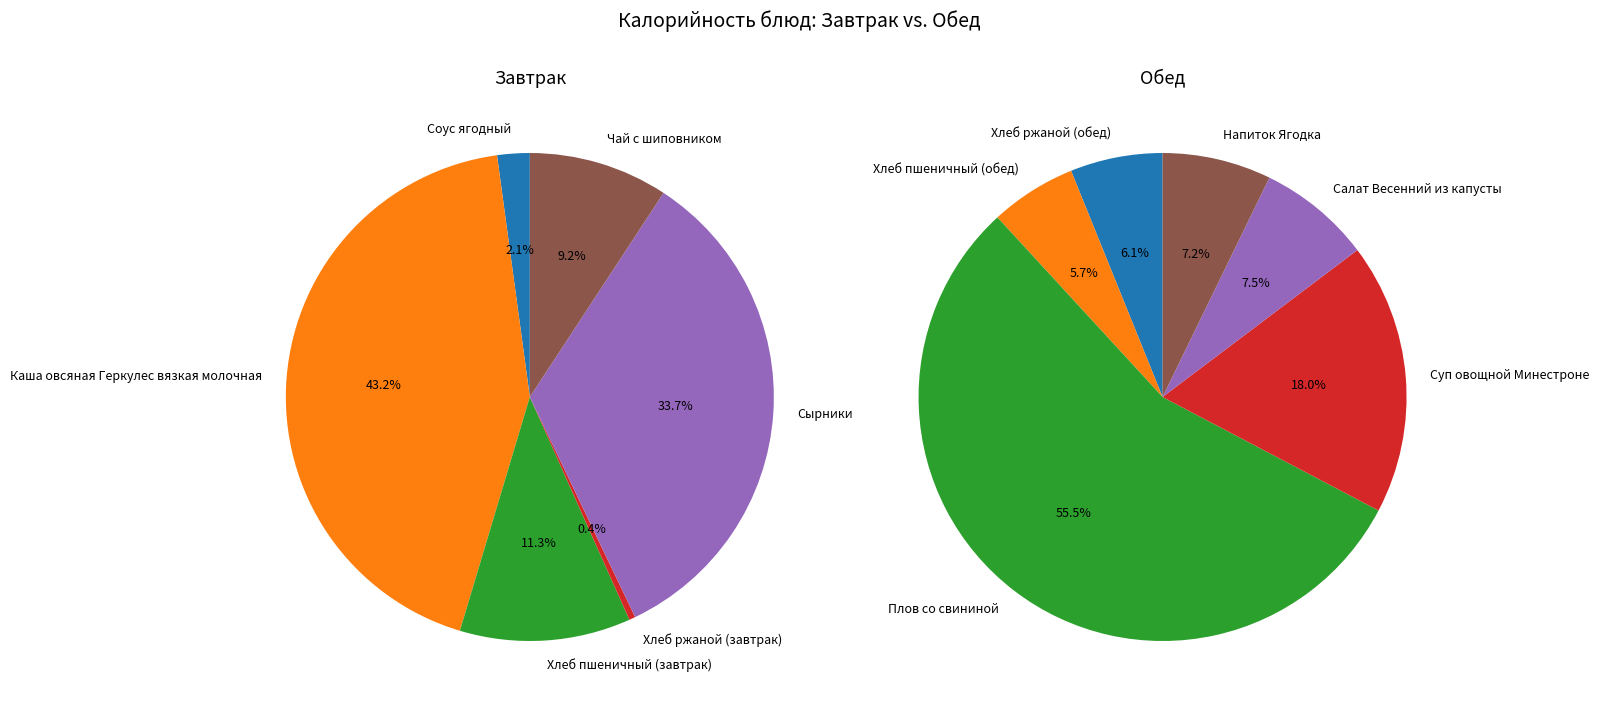

Does any single category account for the majority?

No